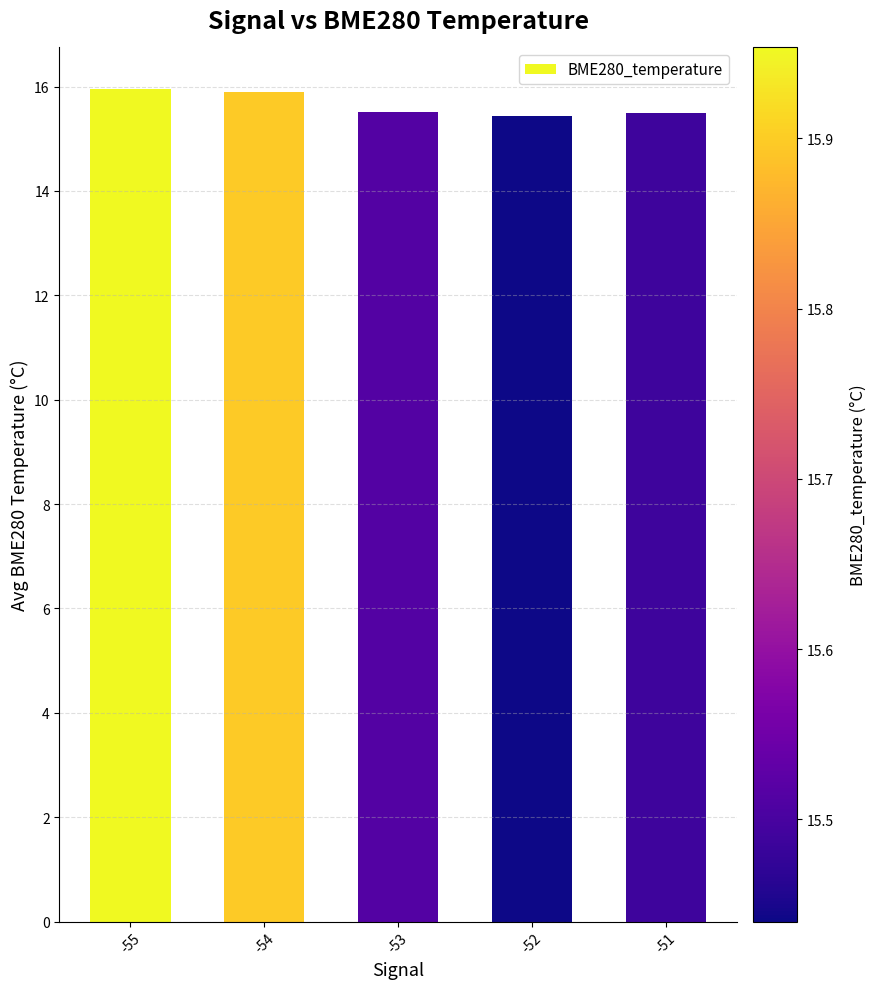

Is it true that the value at -52 is 15.4?

True